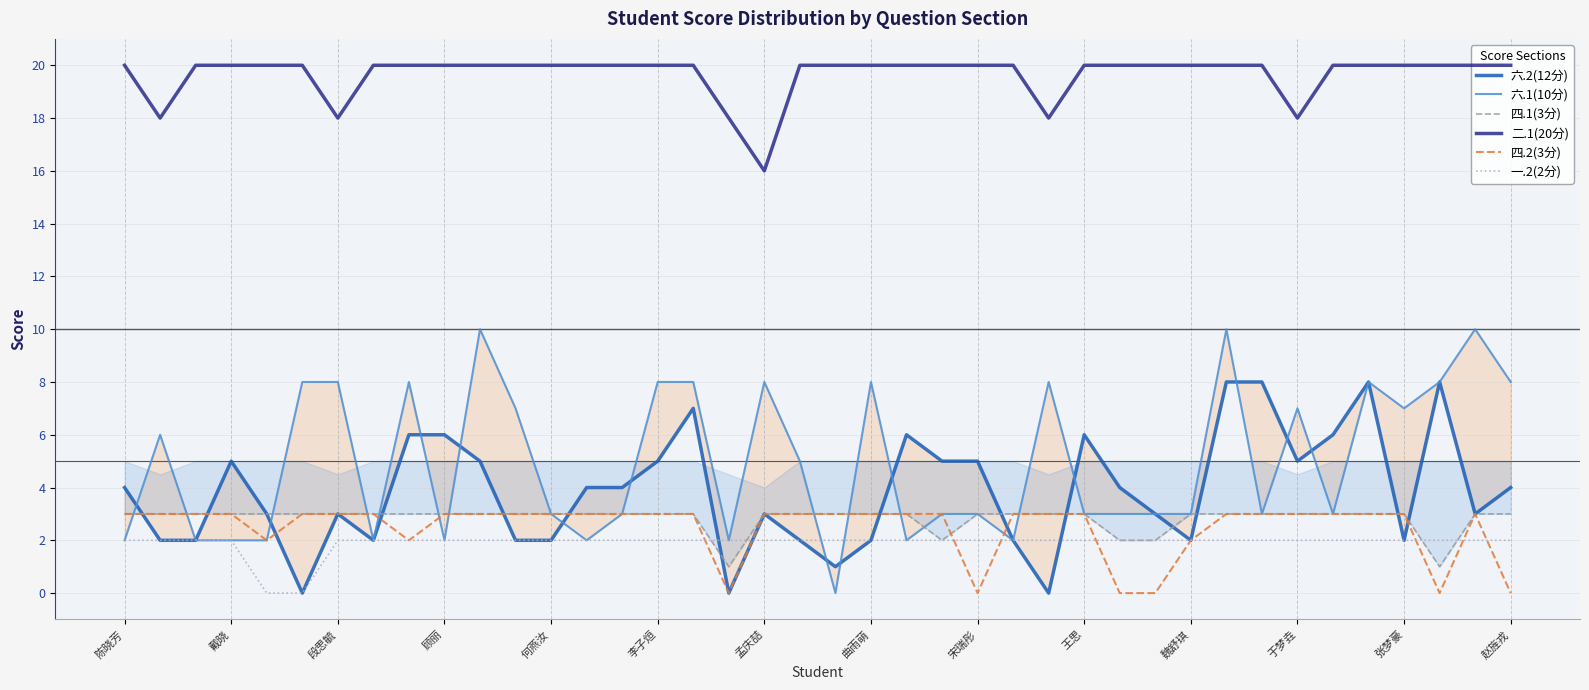

What is the value of the 四.1(3分) point at the 17th from the left?

3